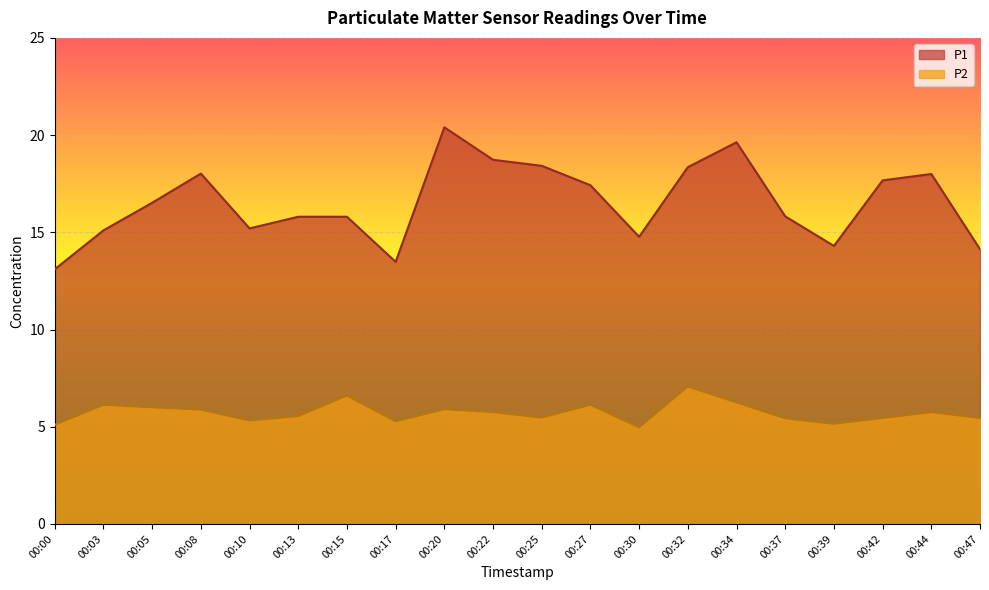

Count the number of data series in this chart.

2